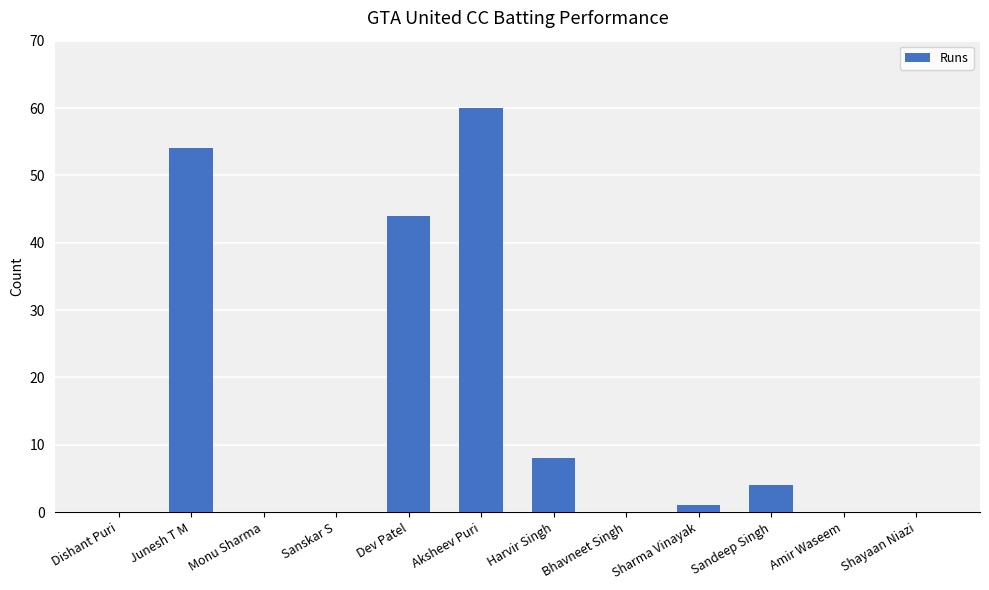

At which category does the chart reach its peak across all series?

Aksheev Puri